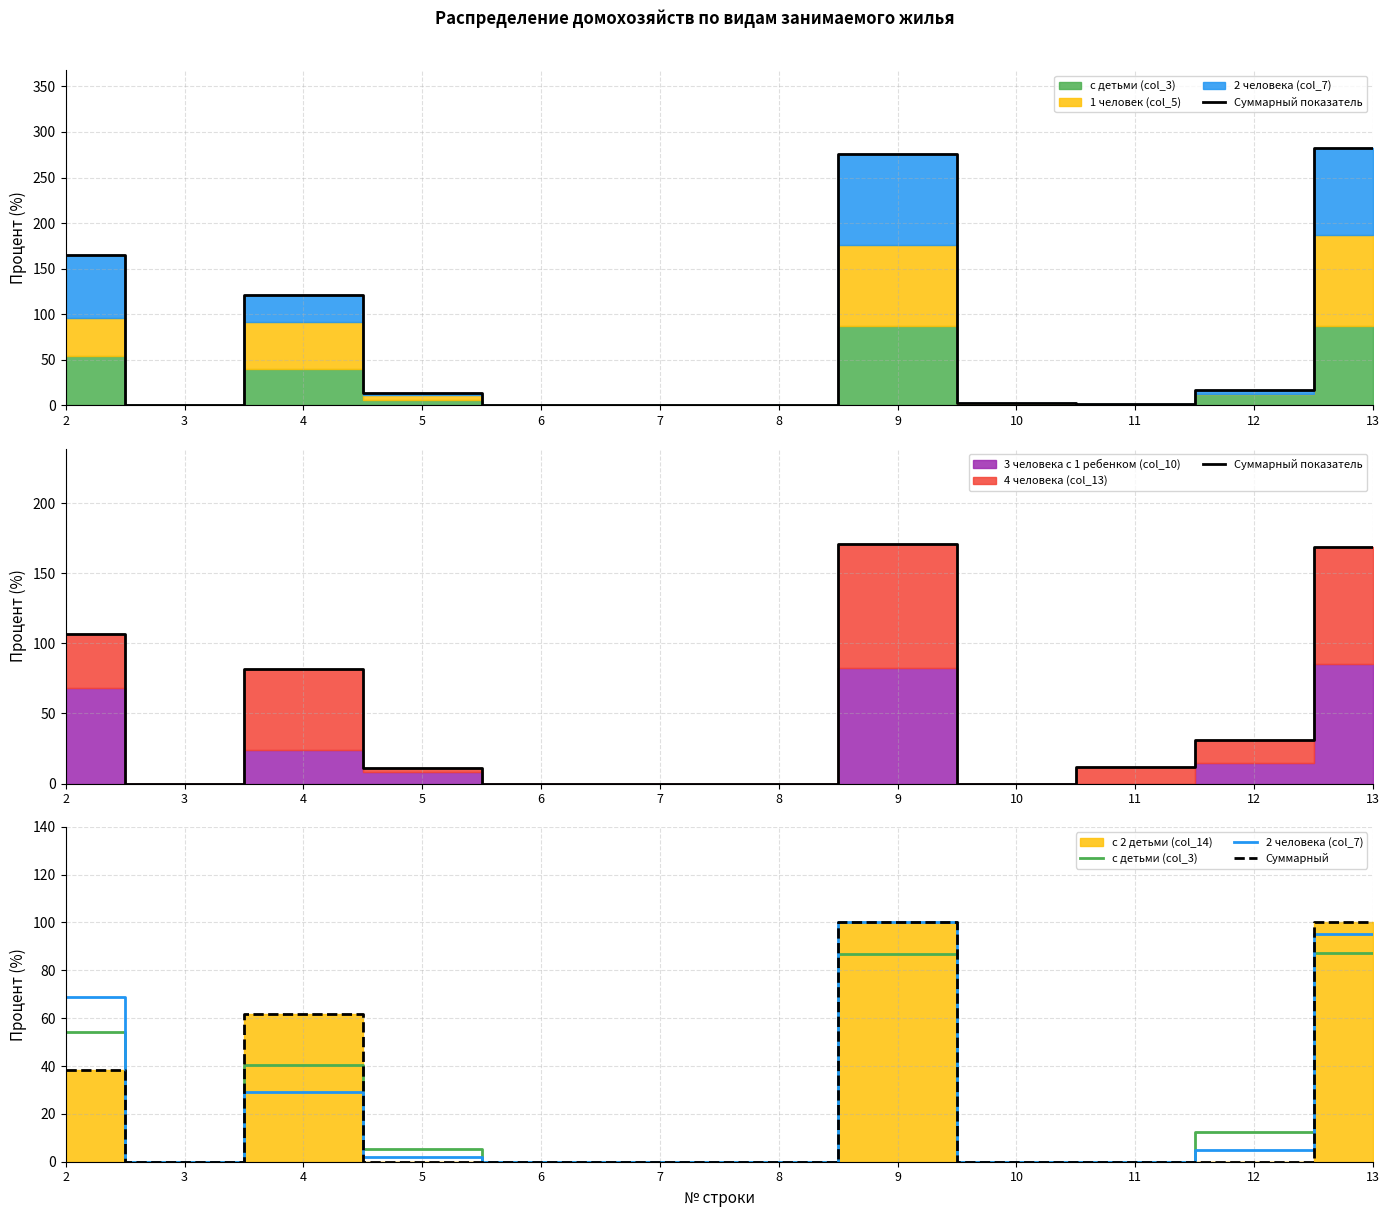

Which series has the largest range (max minus min)?

Суммарный показатель